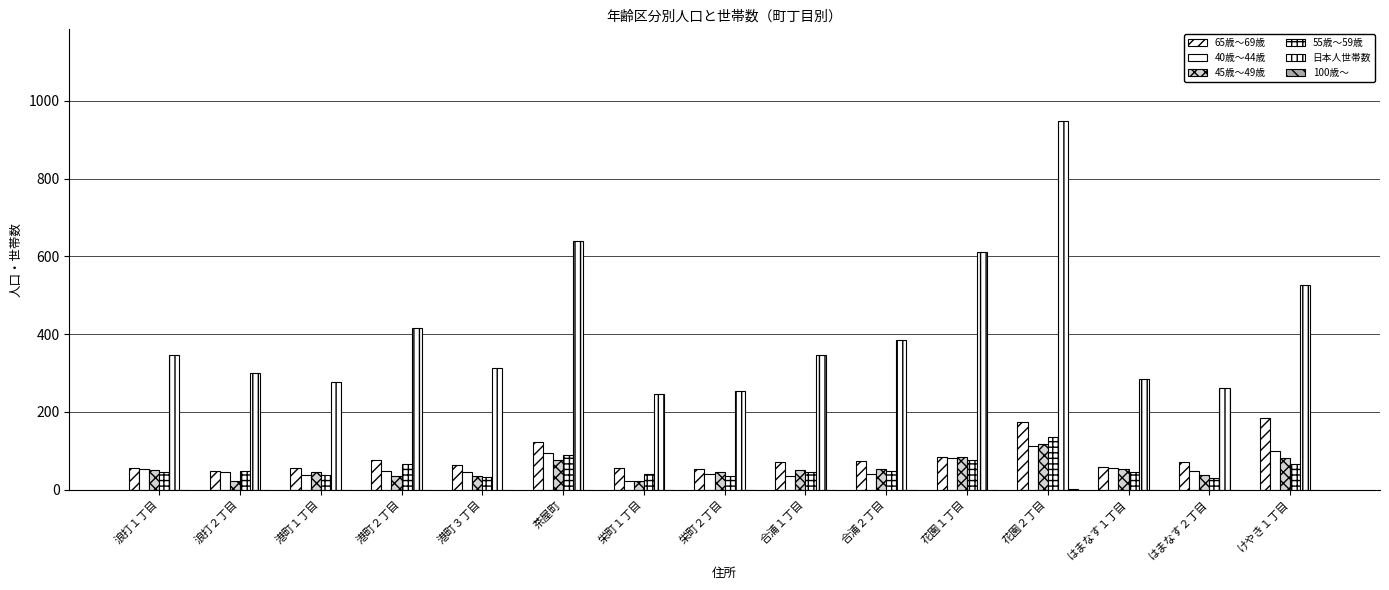

Which label corresponds to the smallest value in the chart?

浪打１丁目